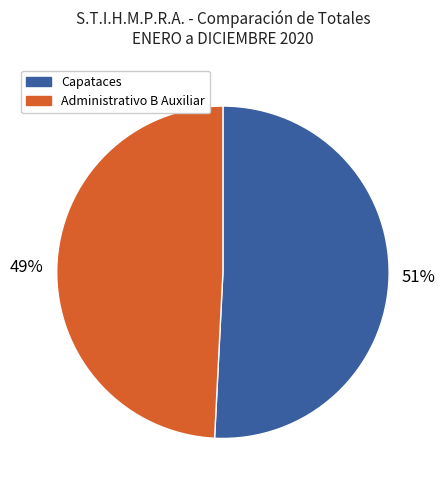

How many slices are in this pie chart?

2